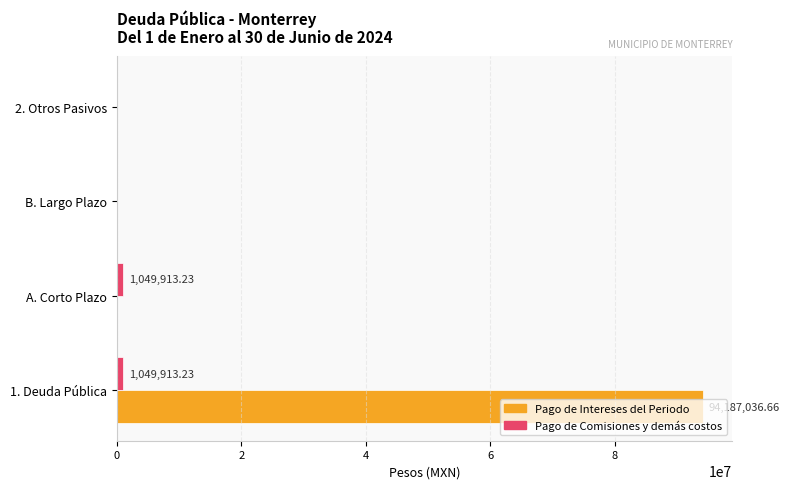

Which series has the largest total across all categories?

Pago de Intereses del Periodo